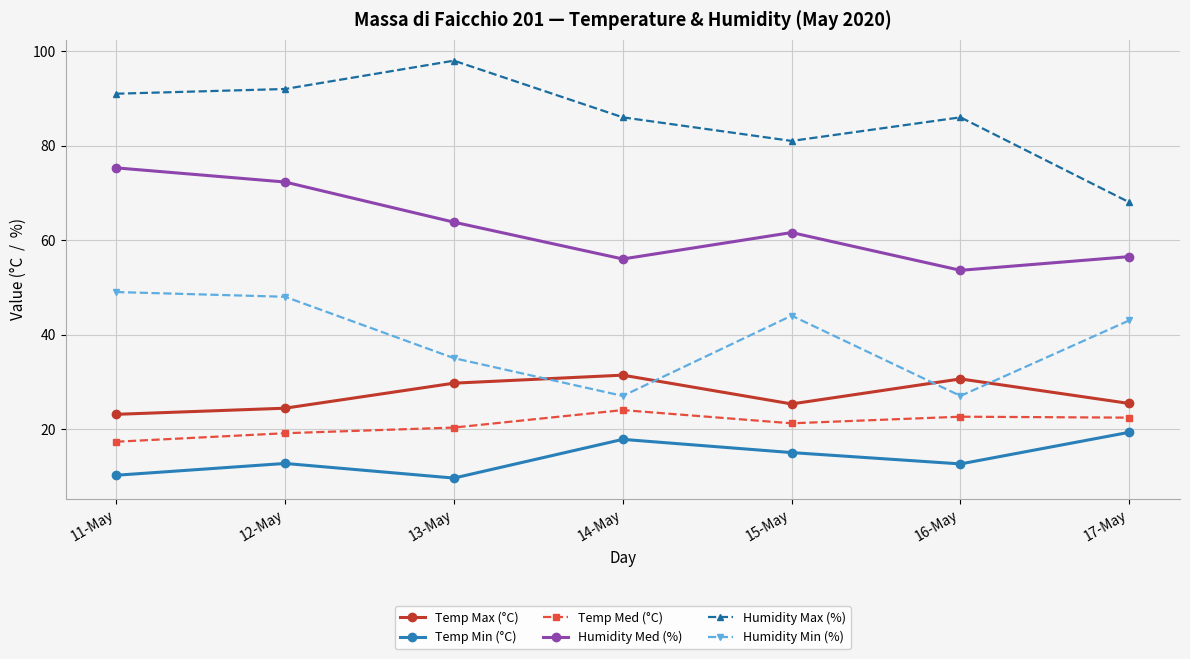

How many interior local peaks does the Humidity Med (%) series have?

1